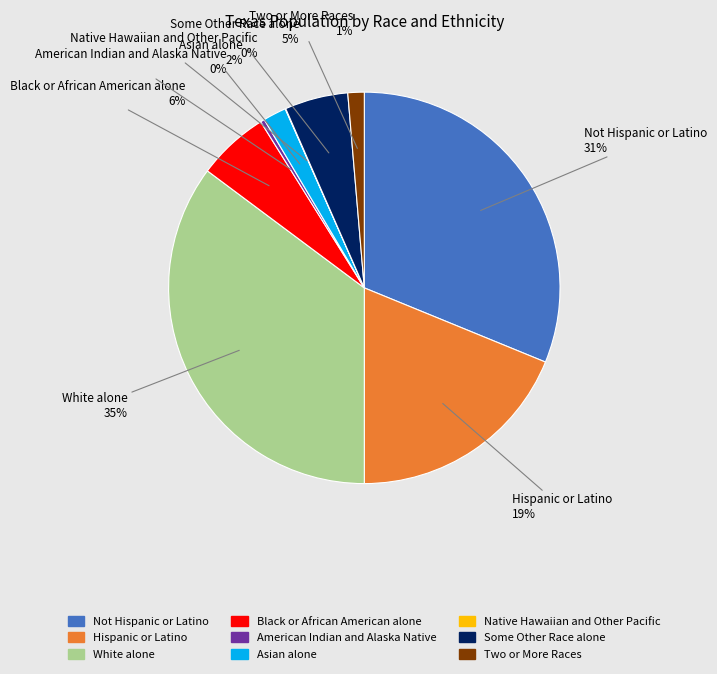

True or false: Not Hispanic or Latino accounts for 38% of the total.

False